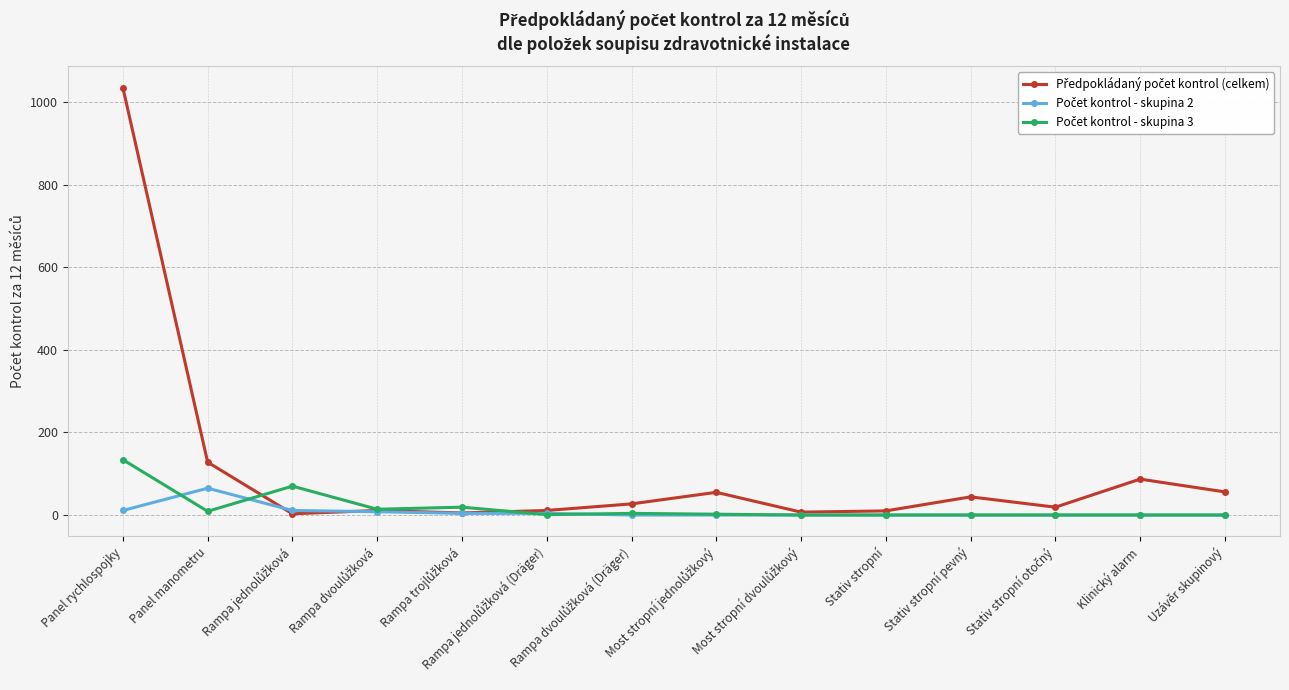

At which category does the chart reach its peak across all series?

Panel rychlospojky